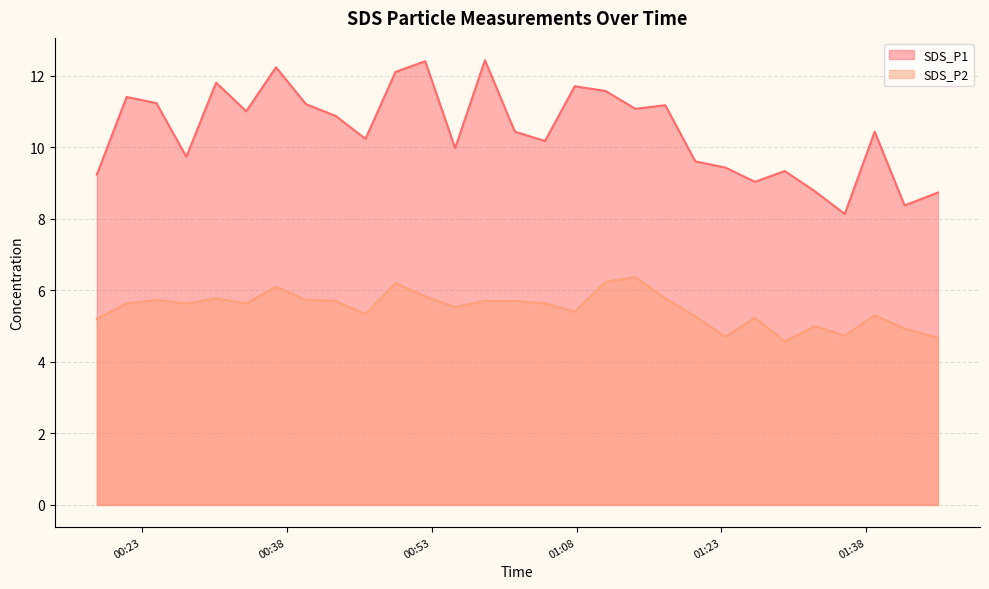

How many categories are shown in the chart?

29